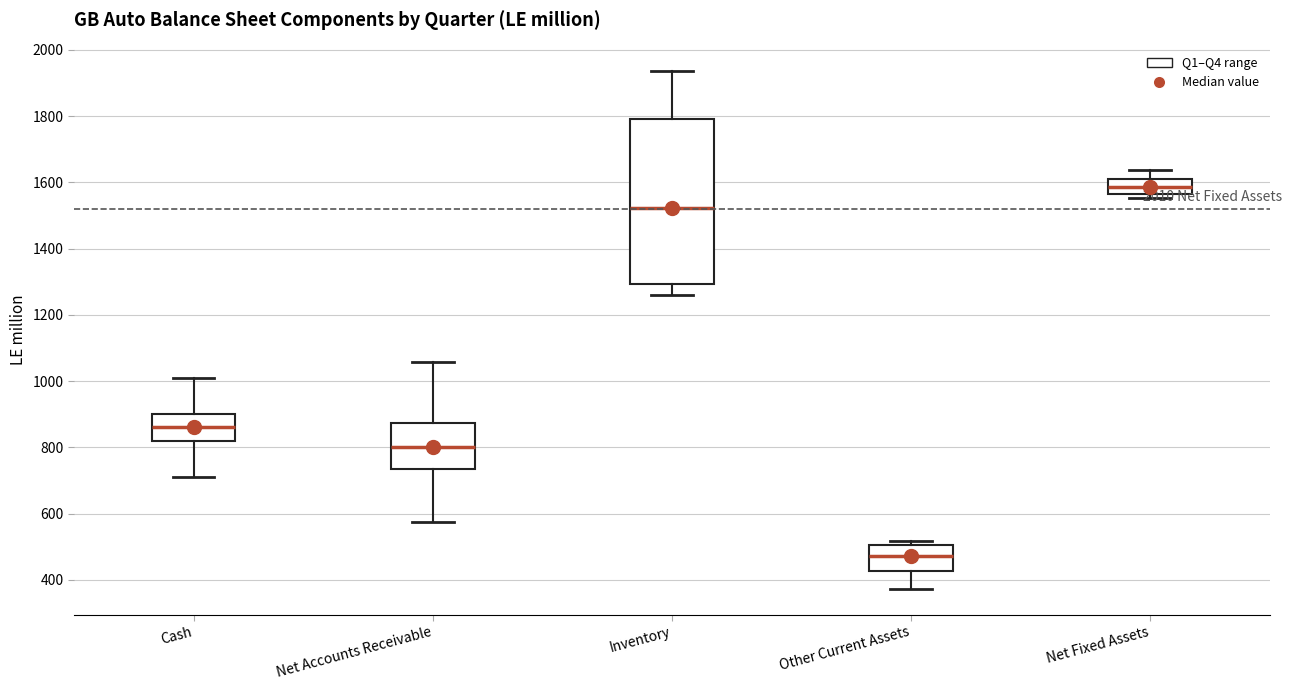

Reading left to right, read every box against the y-axis: the position of its median line, the range the box covers, and the ends of its whiskers. The values are not printed on the chart, so give them approximately, as read against the axis.

Cash: median 860, box 820 to 900, whiskers 720 to 1020
Net Accounts Receivable: median 800, box 740 to 880, whiskers 580 to 1060
Inventory: median 1520, box 1300 to 1800, whiskers 1260 to 1940
Other Current Assets: median 480, box 420 to 500, whiskers 380 to 520
Net Fixed Assets: median 1580, box 1560 to 1620, whiskers 1560 (just below the box's lower edge) to 1640